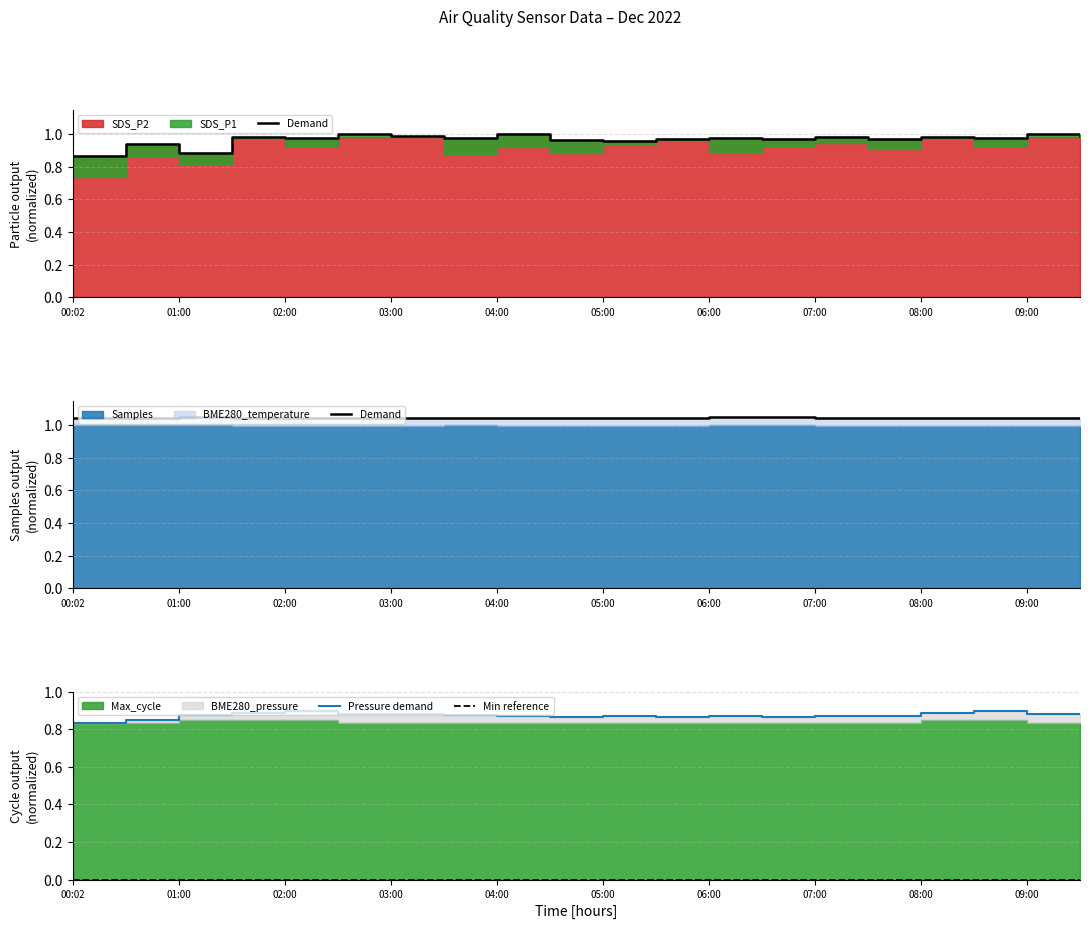

What is the total value across all series at 07:00?

1.9